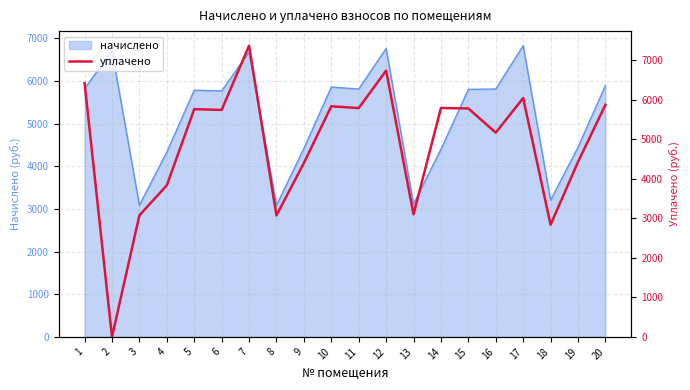

How many points are lower than both their immediate neighbors (excluding endpoints)?

7